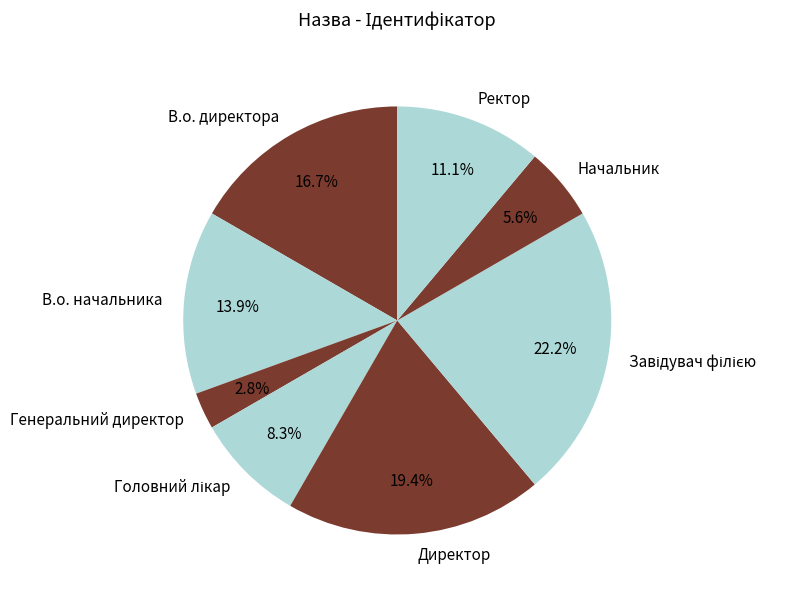

Which slice is the smallest?

Генеральний директор